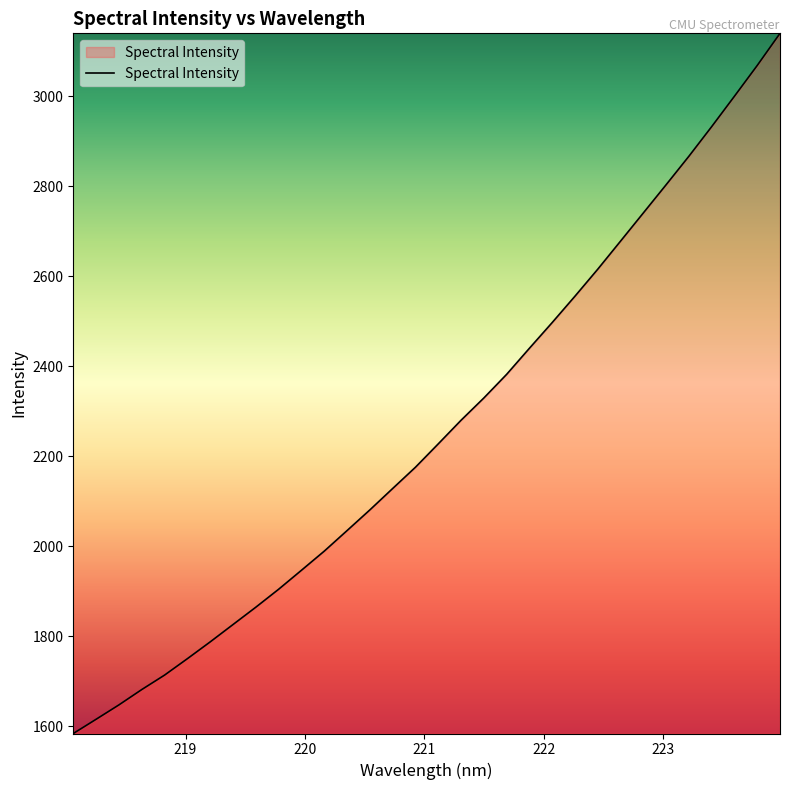

What is the minimum value shown in the chart?

1583.5